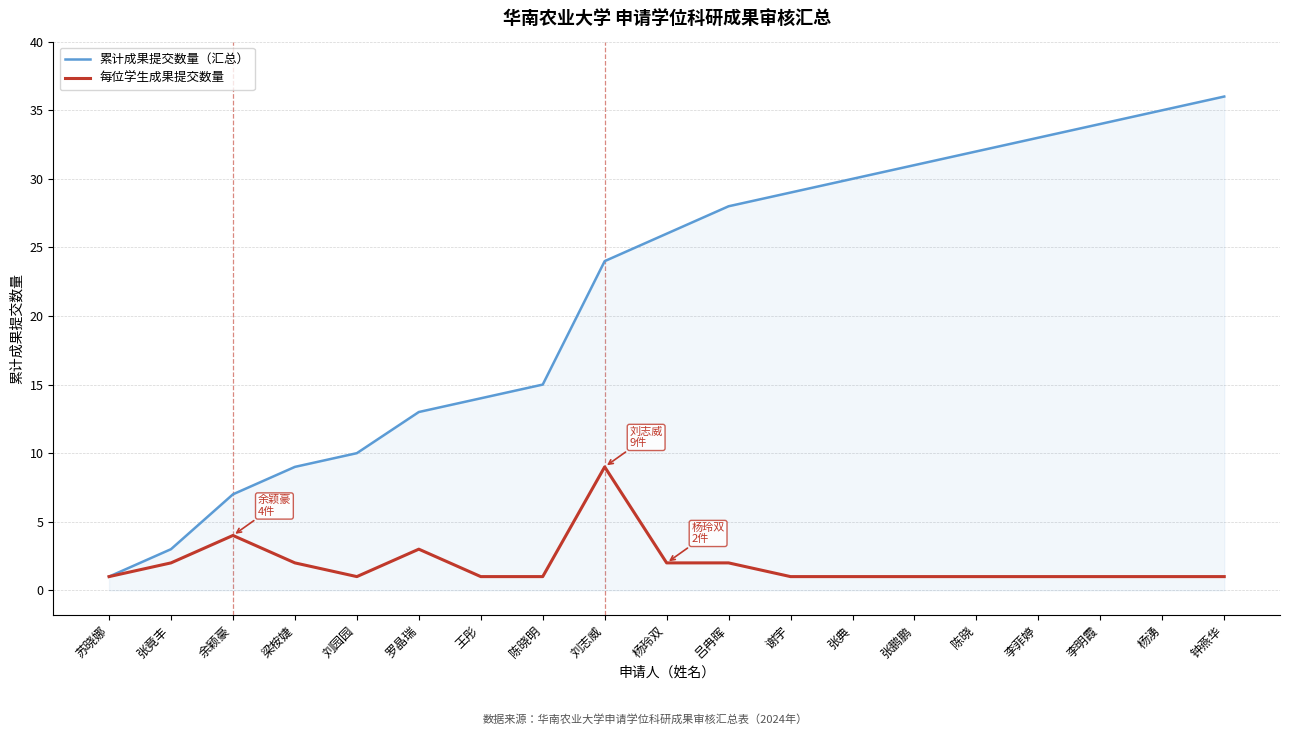

What is the difference between the highest and lowest values at 刘园园?

9